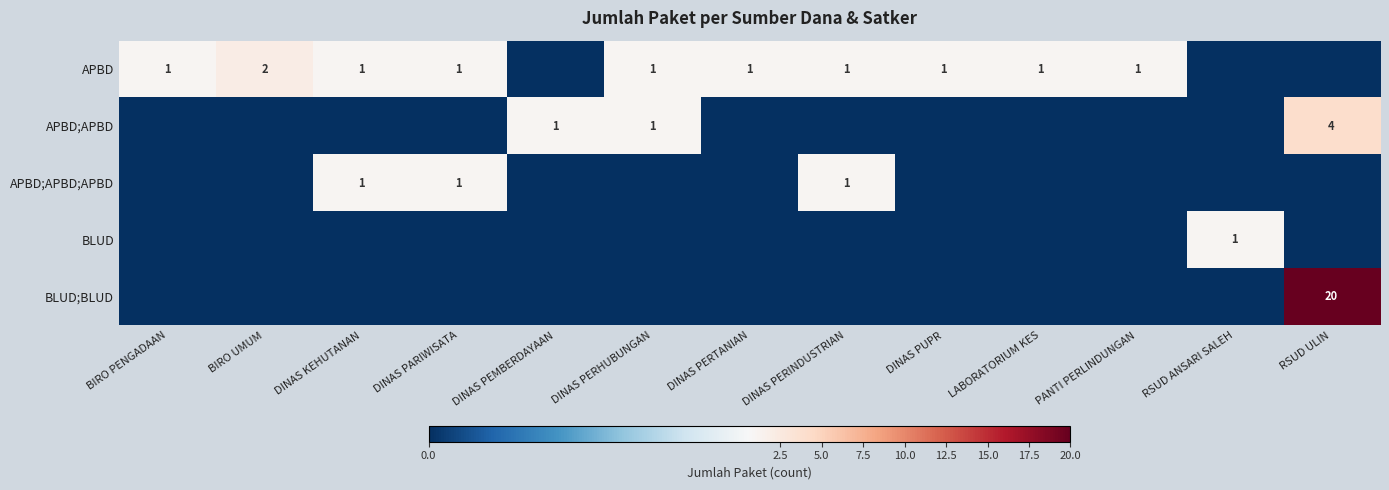

The APBD;APBD;APBD series shows 1 at DINAS PERINDUSTRIAN. True or false?

True